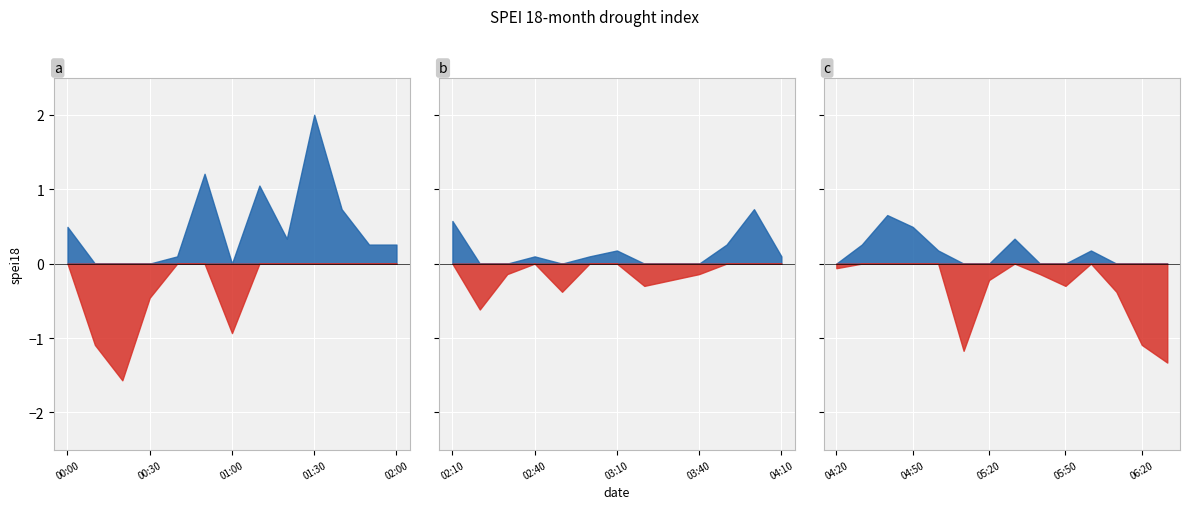

Where is 0.870 nearest to the value 0?

00:40